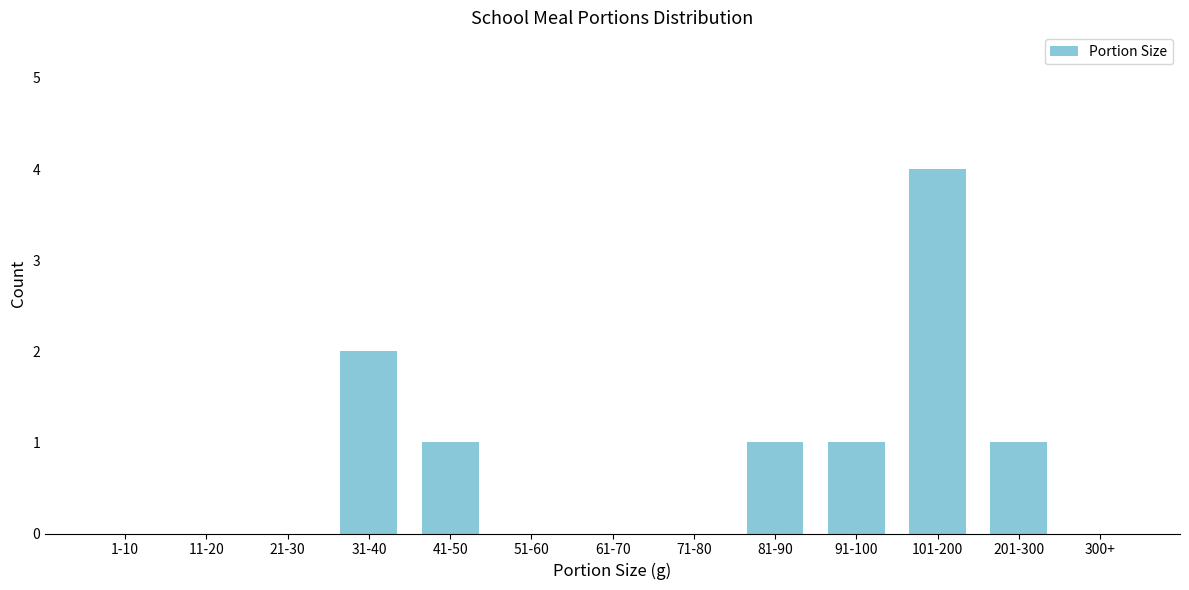

Reading right to left, extract all data points from this chart.

300+=0	201-300=1	101-200=4	91-100=1	81-90=1	71-80=0	61-70=0	51-60=0	41-50=1	31-40=2	21-30=0	11-20=0	1-10=0